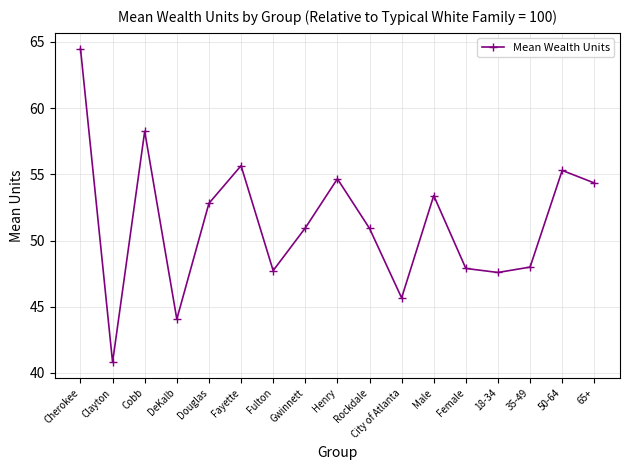

What is the ratio of the value at Cherokee to the value at 65+?

1.2